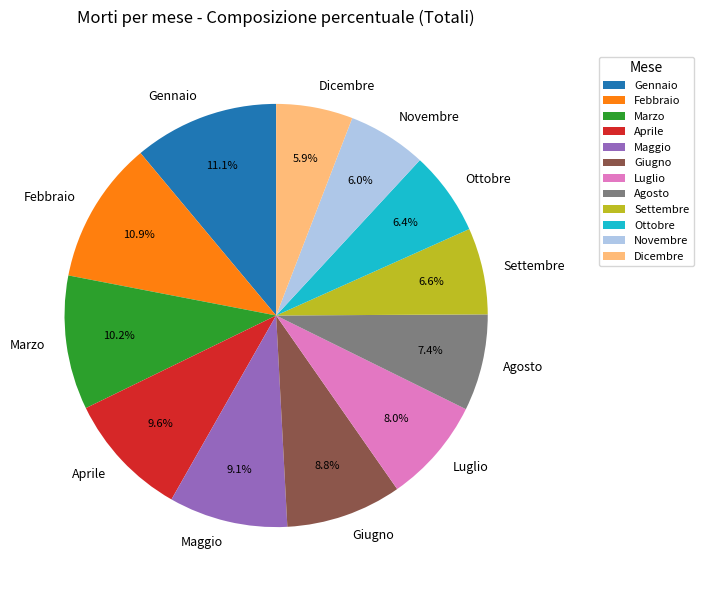

Approximately how many times larger is the value at Gennaio compared to Agosto?

1.5